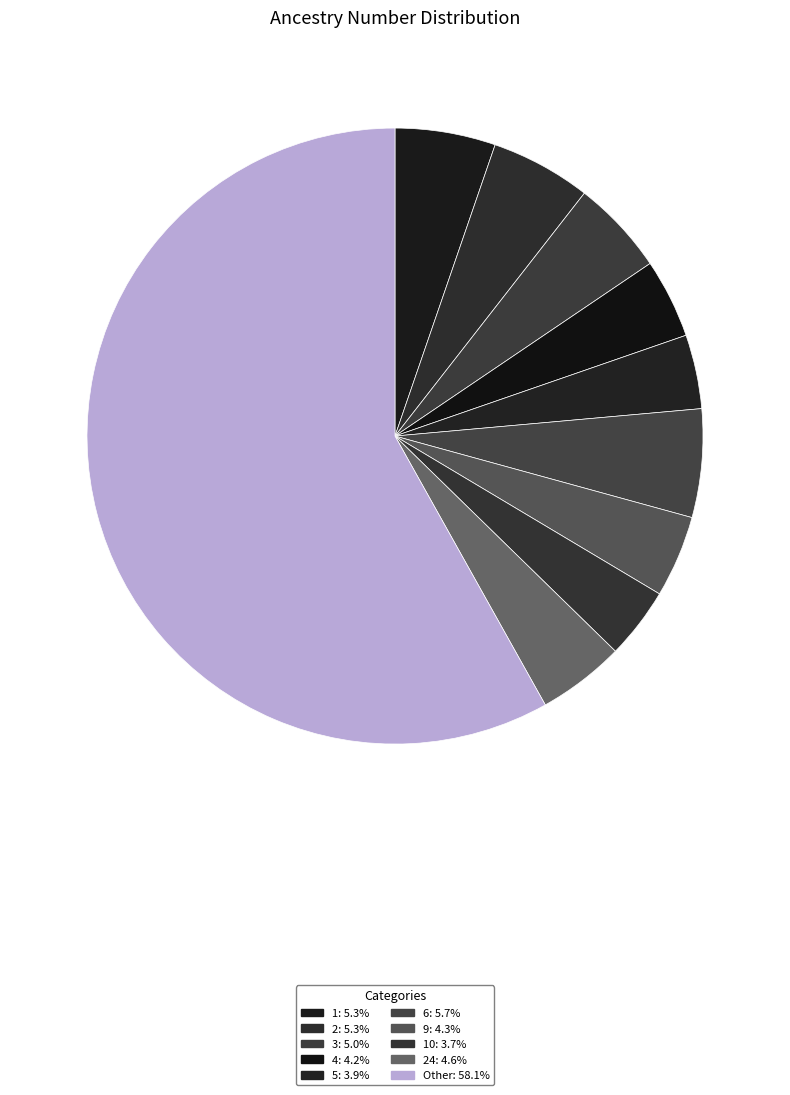

Count the number of slices in the pie.

10